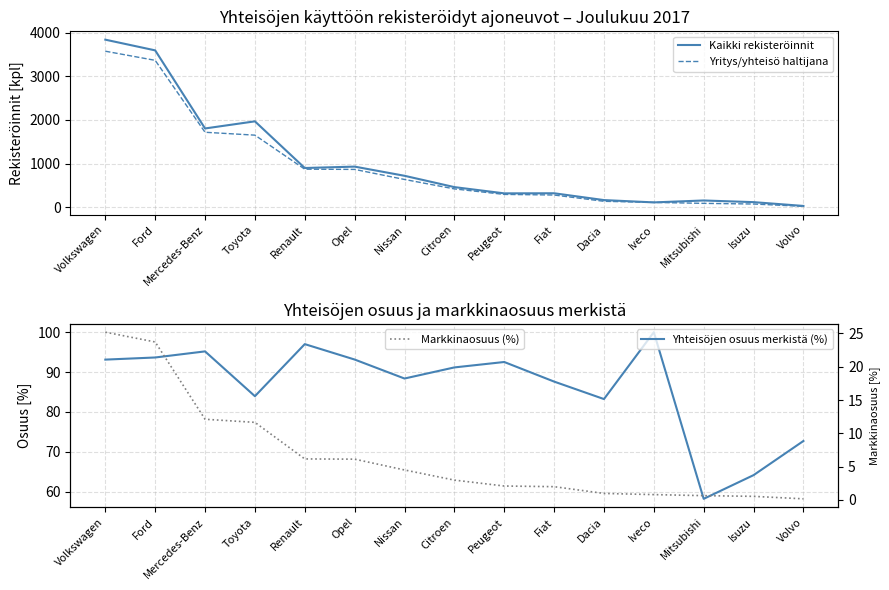

How many data points in Markkinaosuus (%) are less than 2?

6